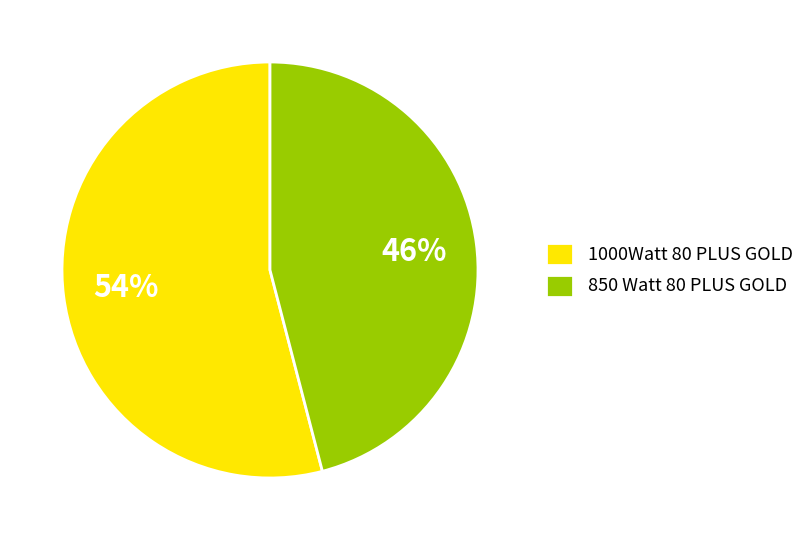

Is 1000Watt 80 PLUS GOLD the majority of the pie?

Yes